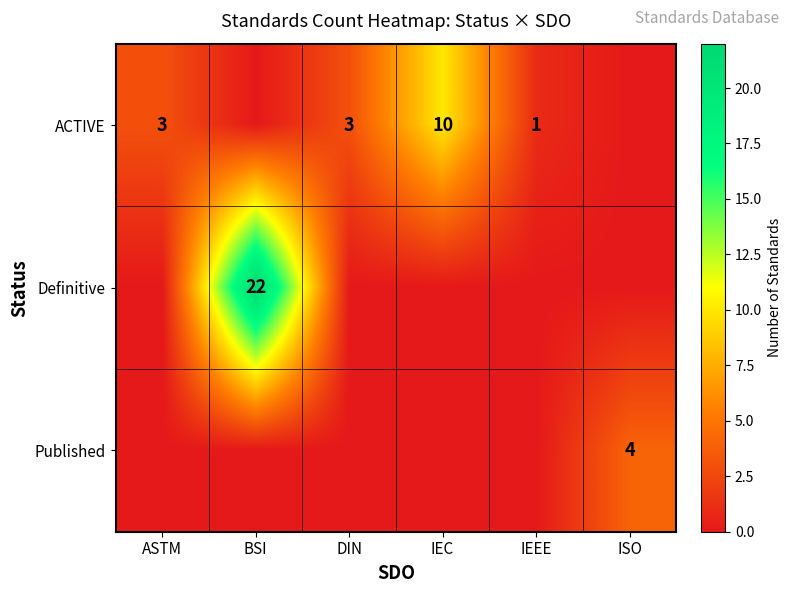

Between ASTM and IEC, which is larger?

IEC